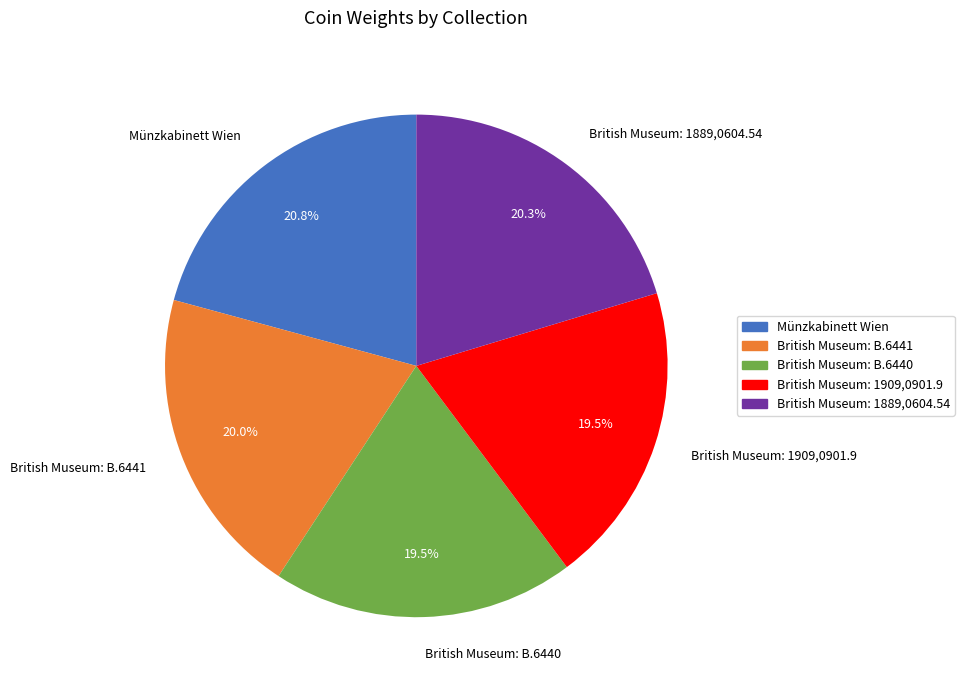

To the nearest percent, what is the difference between the British Museum: 1909,0901.9 and Münzkabinett Wien slice percentages?

1%